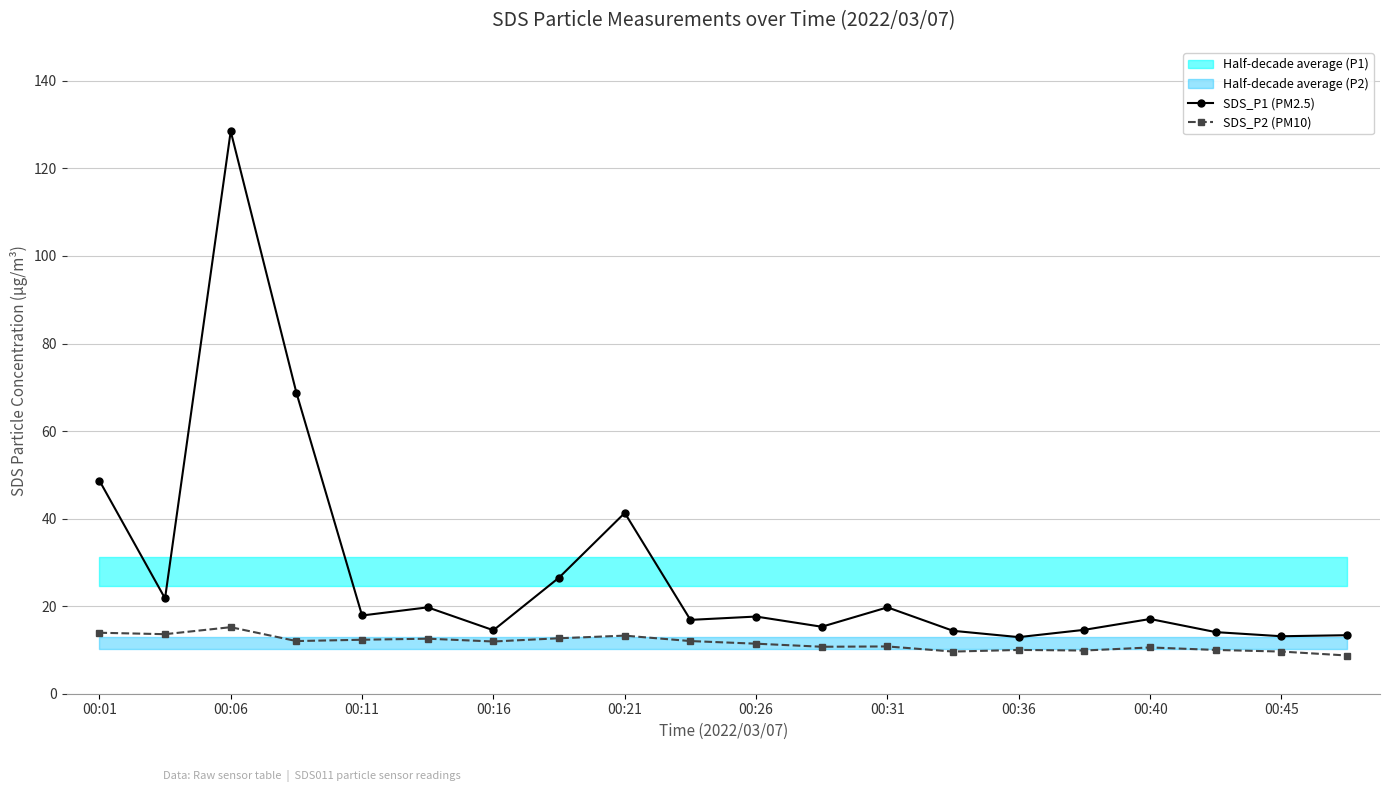

How many lines are shown in the chart?

2